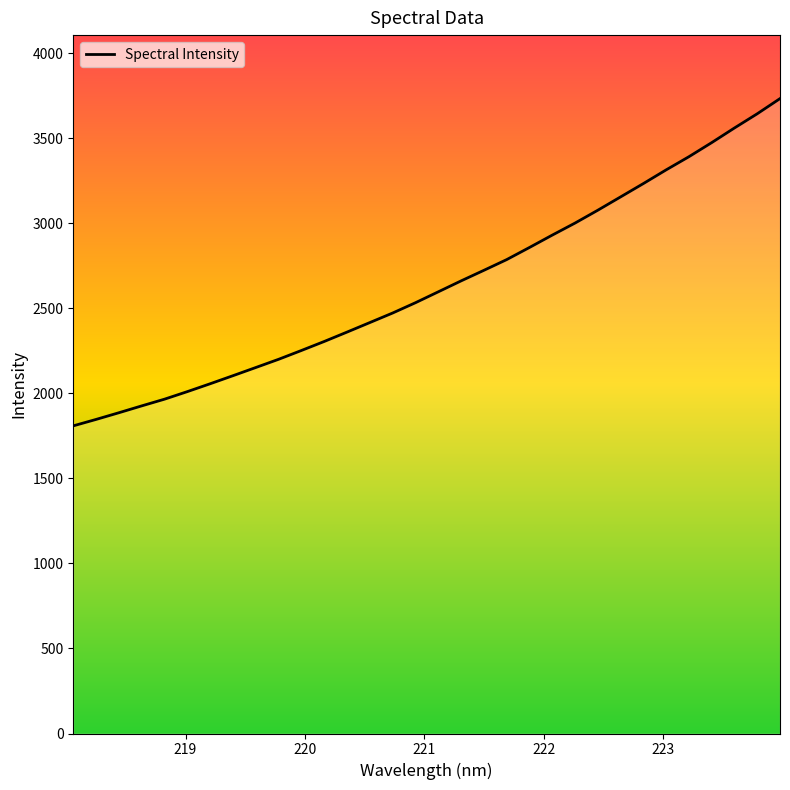

What is the maximum value shown in the chart?

3733.3